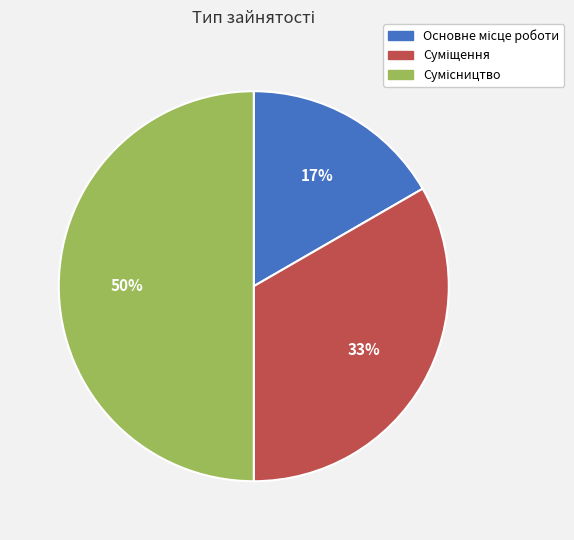

Count the number of slices in the pie.

3